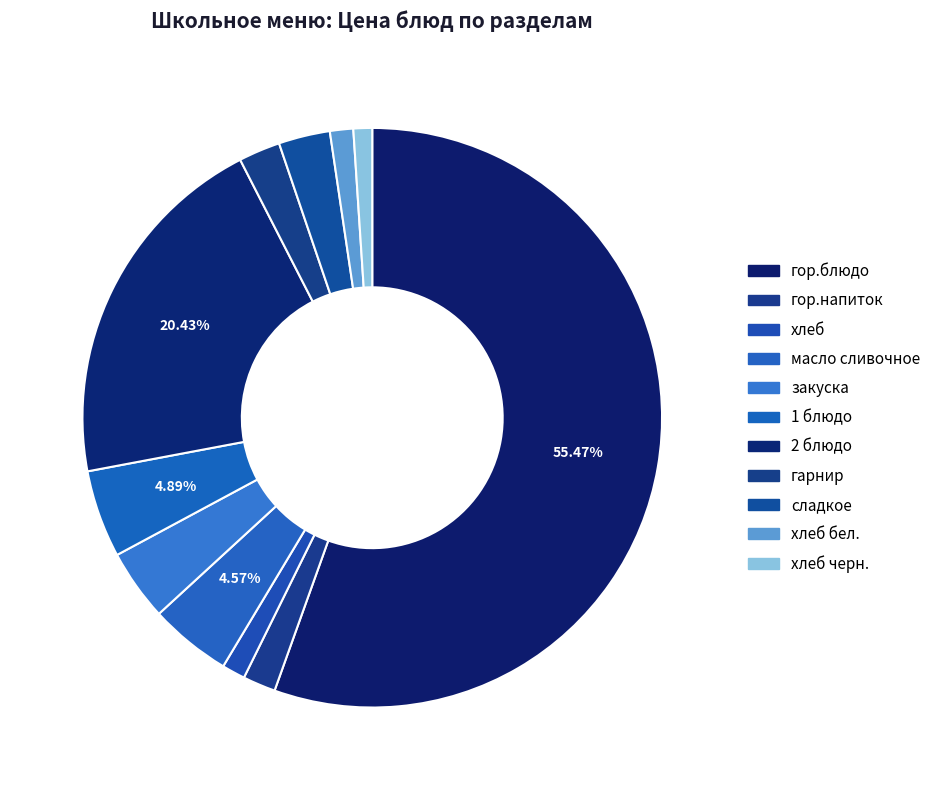

How many slices are in this pie chart?

11